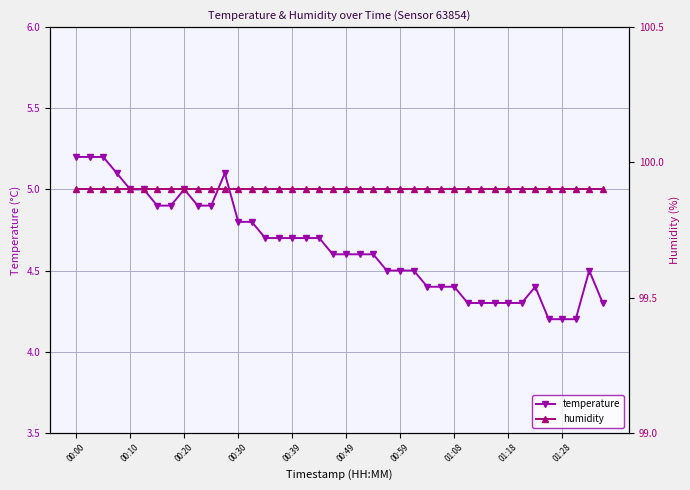

How many lines are shown in the chart?

2